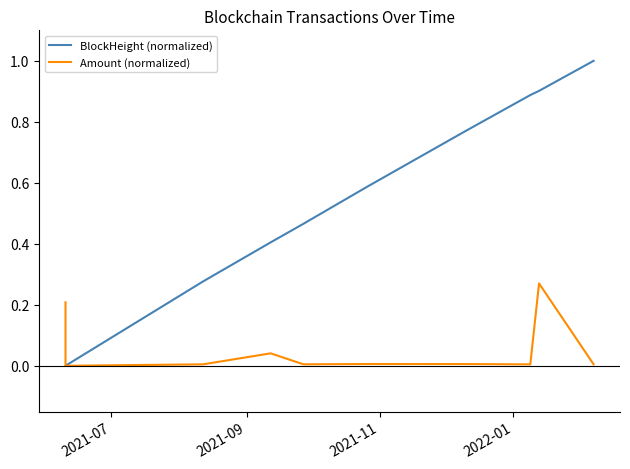

Which series has the widest spread of values?

BlockHeight (normalized)